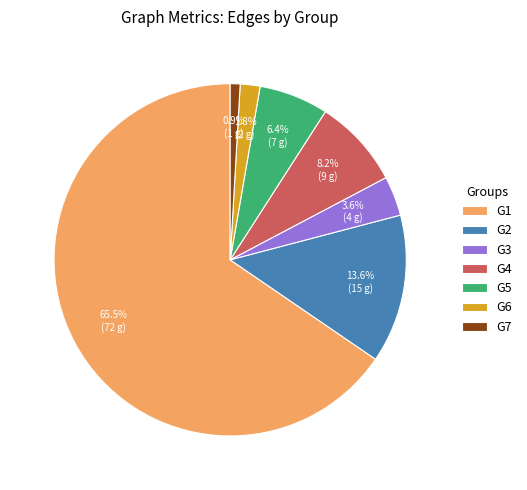

Which category has the smallest portion of the pie?

G7